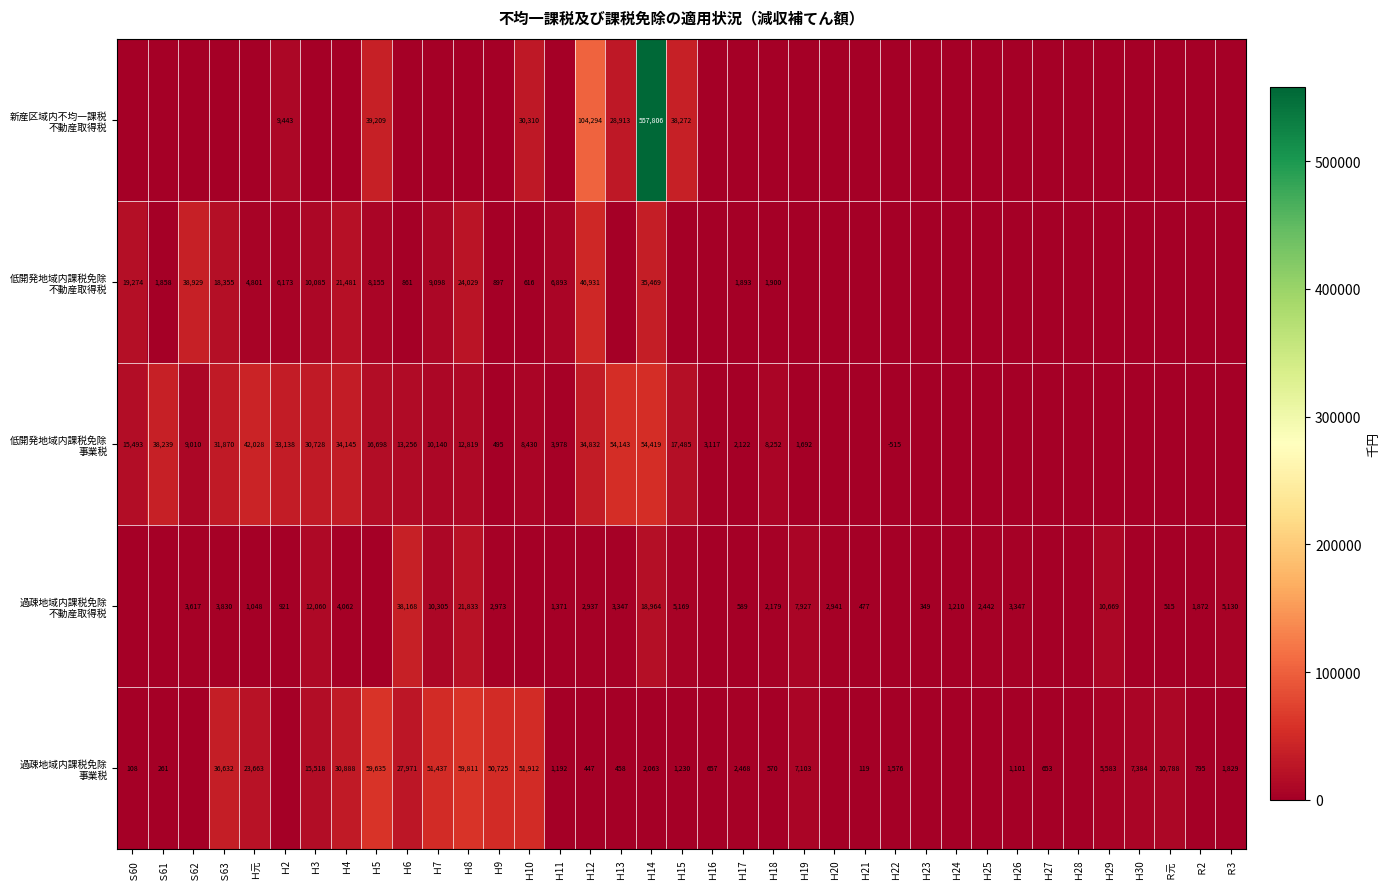

What is the total value across all series at Ｈ14?

668721